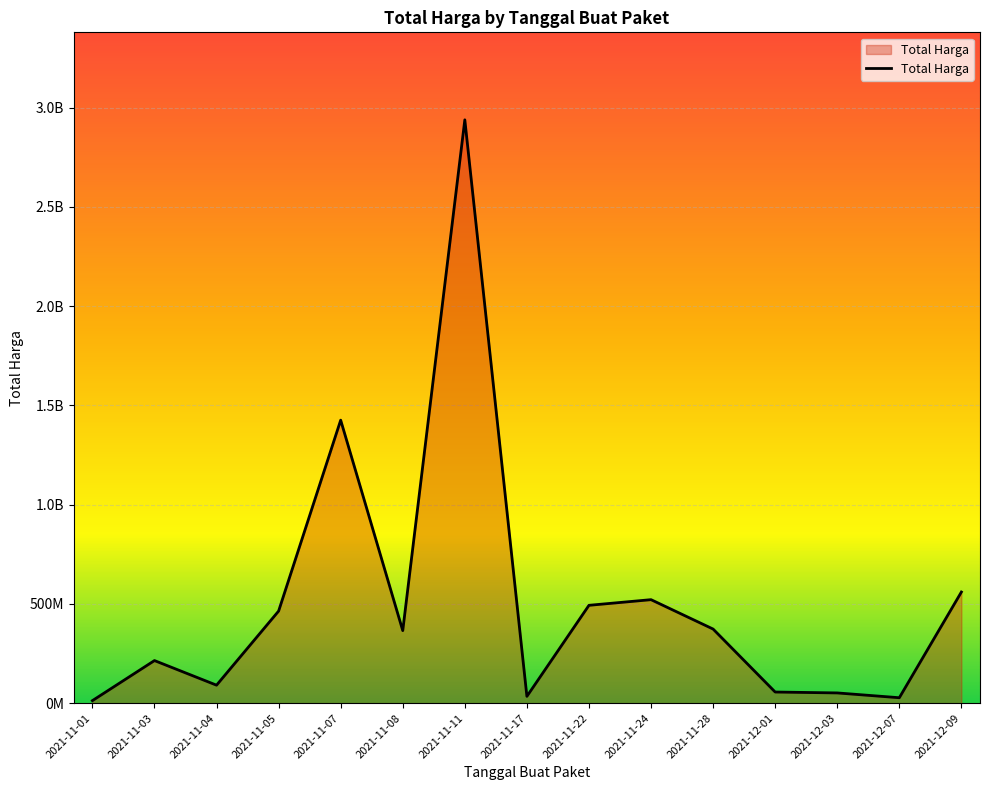

What is the label of the 13th point from the right?

2021-11-04